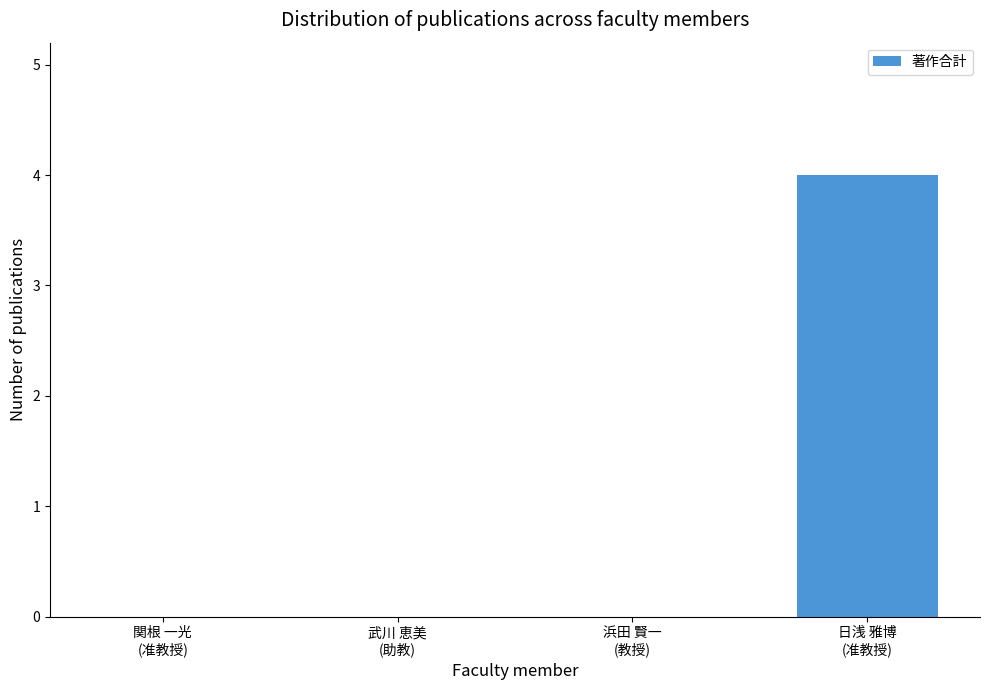

What is the average value?

1